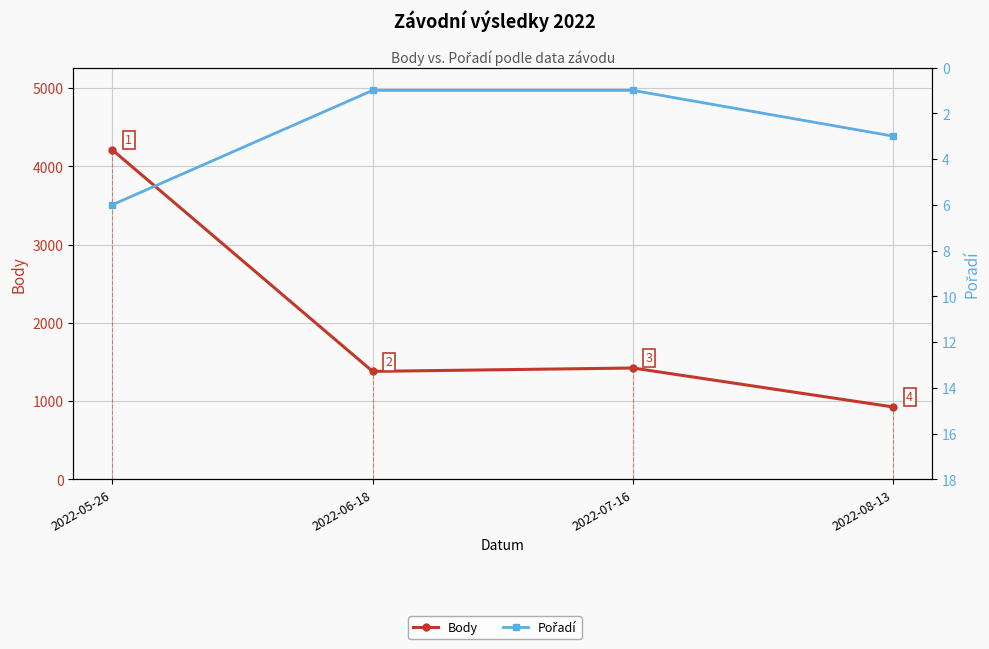

Which series has the largest total across all categories?

Body